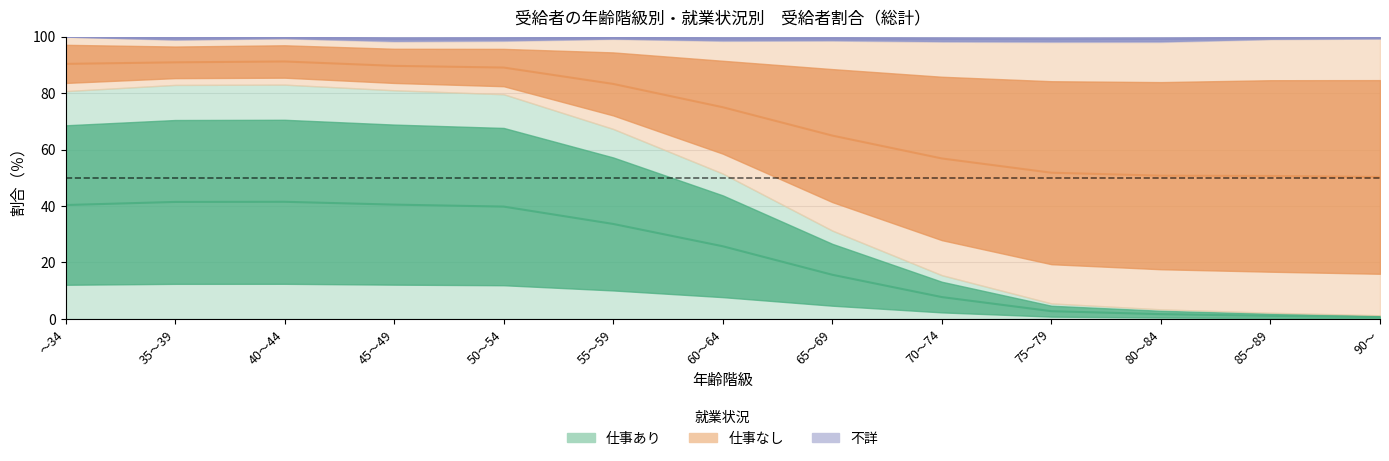

What is the smallest value displayed?

0.7